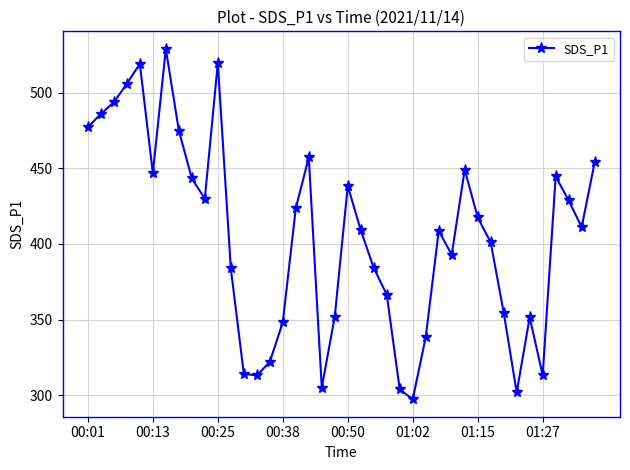

What is the sum of all values?

16211.4